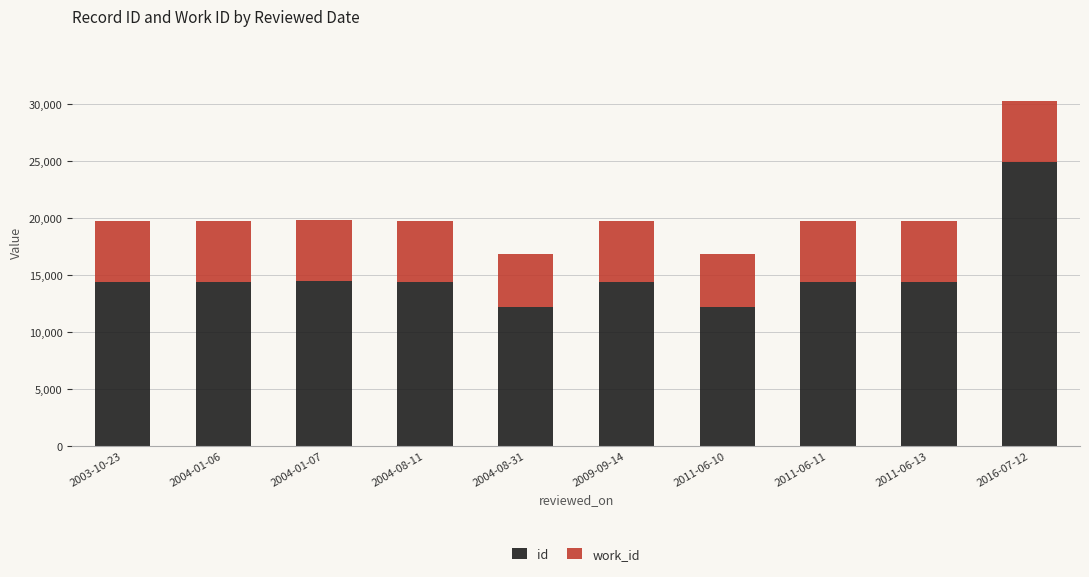

Count the number of categories in the chart.

10